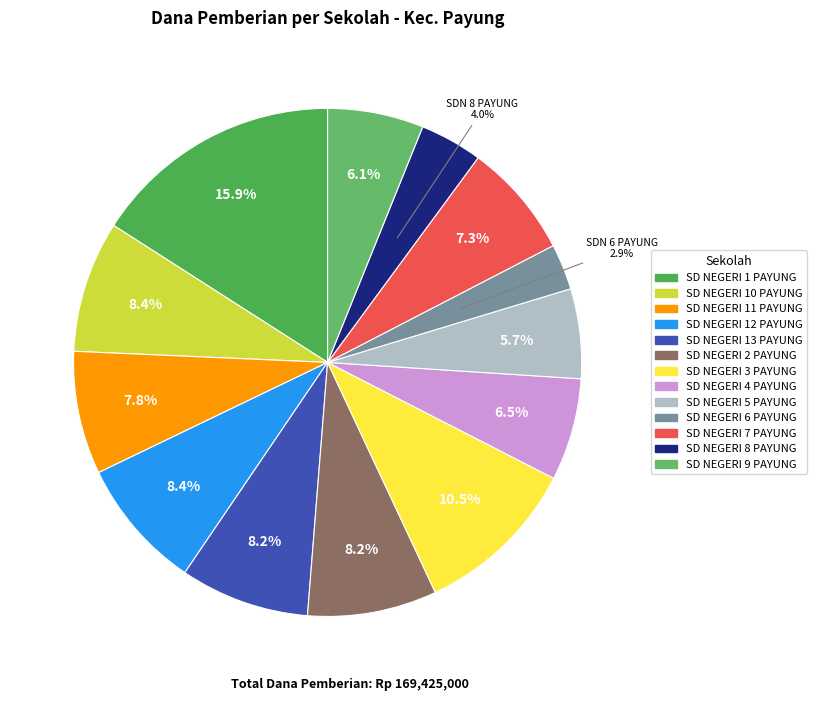

What percentage is NOT represented by SD NEGERI 5 PAYUNG?

94.3%